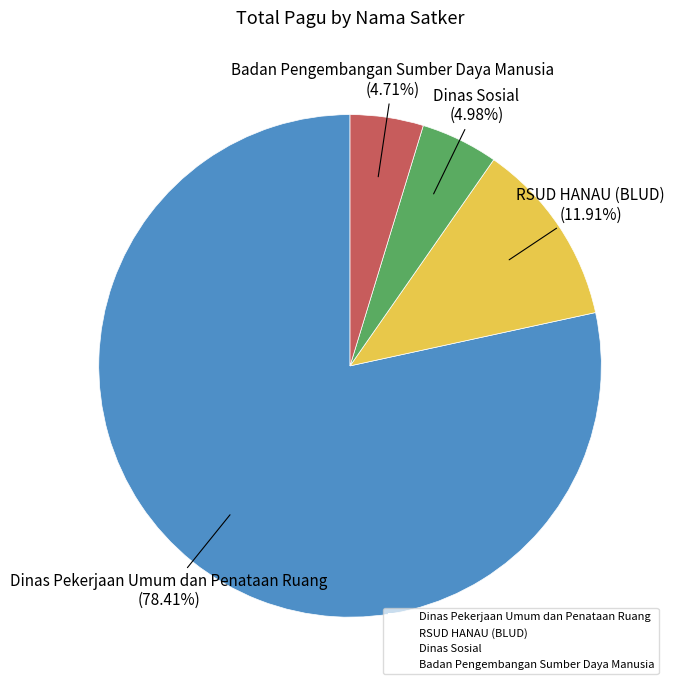

Which slice is the largest?

Dinas Pekerjaan Umum dan Penataan Ruang